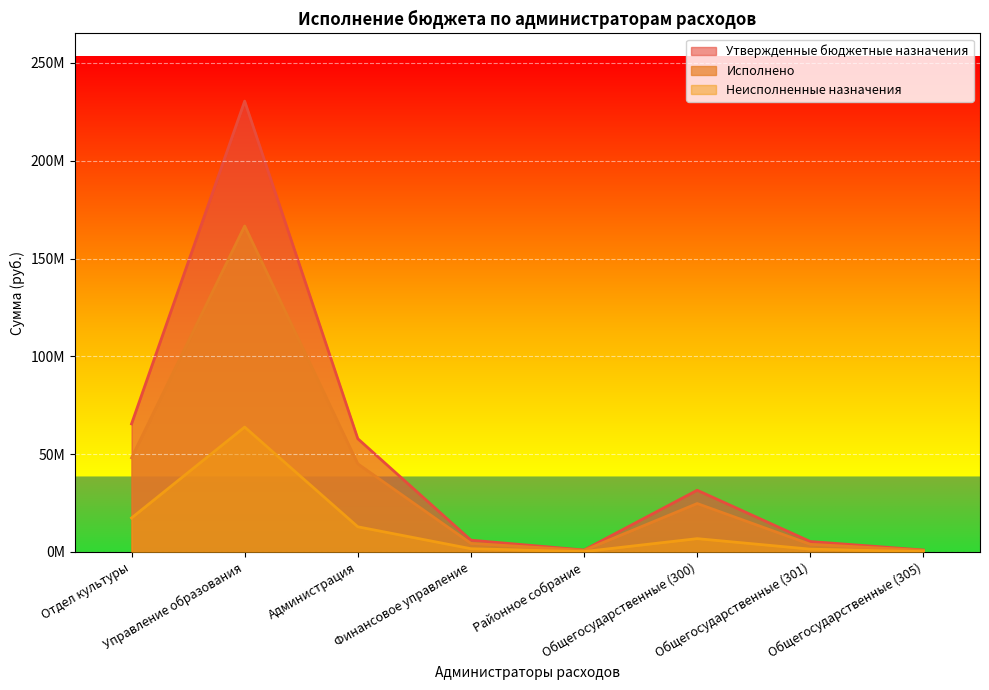

Which has a higher value, Отдел культуры or Общегосударственные (301)?

Отдел культуры